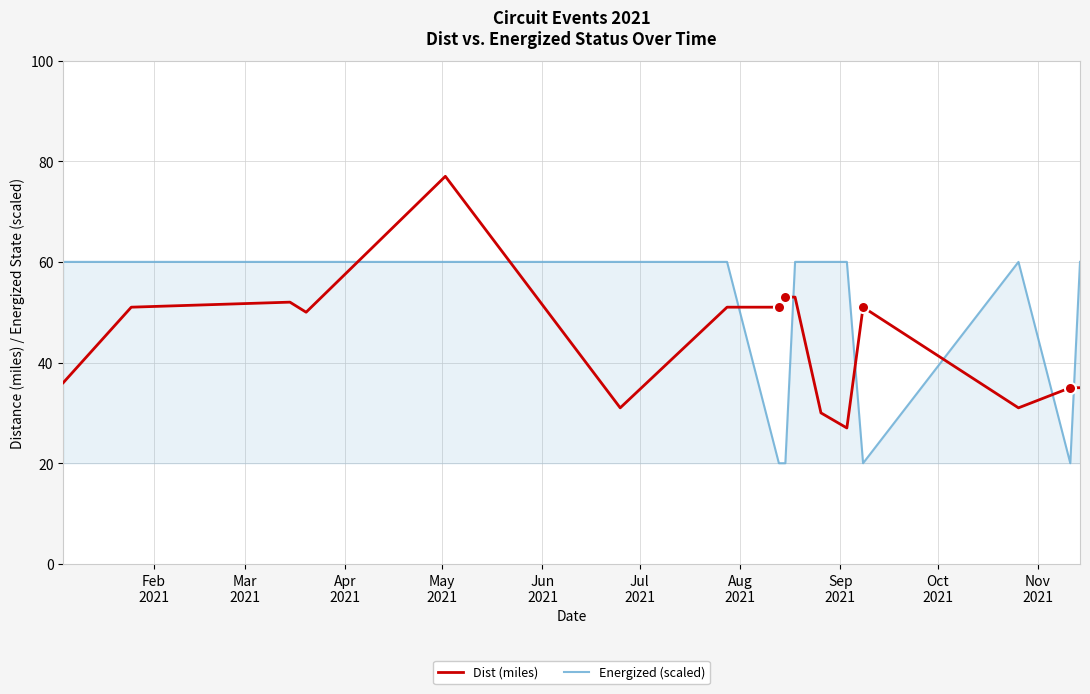

Is this an area chart (filled region under the line)?

No